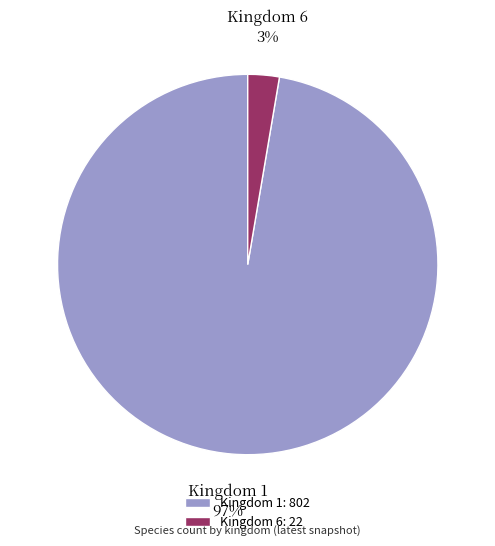

Which category has the smallest portion of the pie?

Kingdom 6: 22